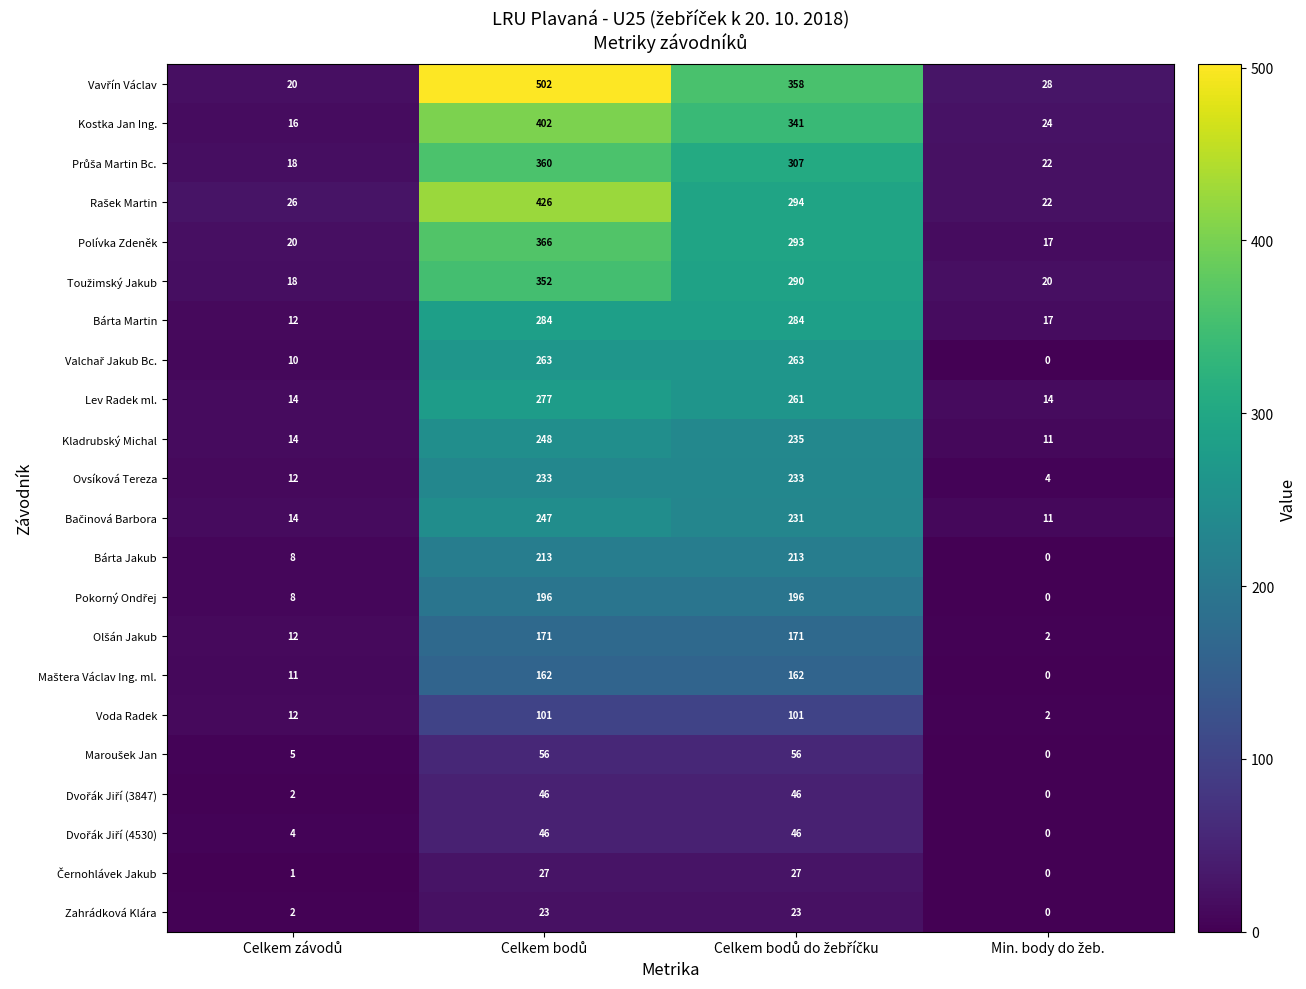

What is the average value of the Lev Radek ml. series?

142